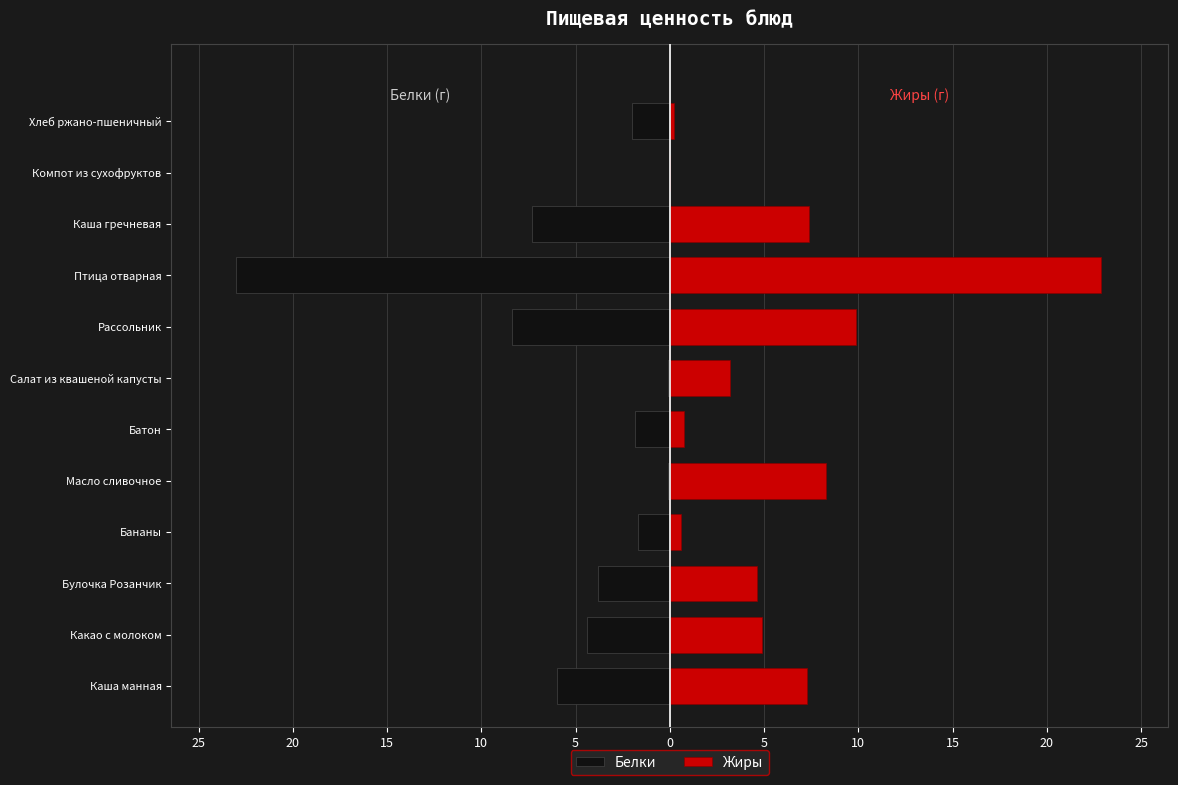

What is the difference between the highest and lowest values at 25?

13.3